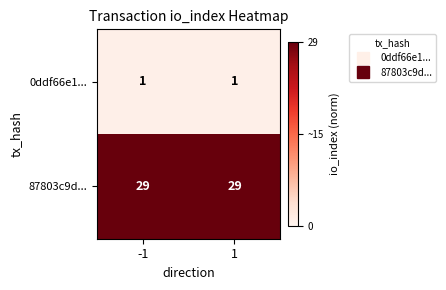

What is the maximum value shown in the chart?

29